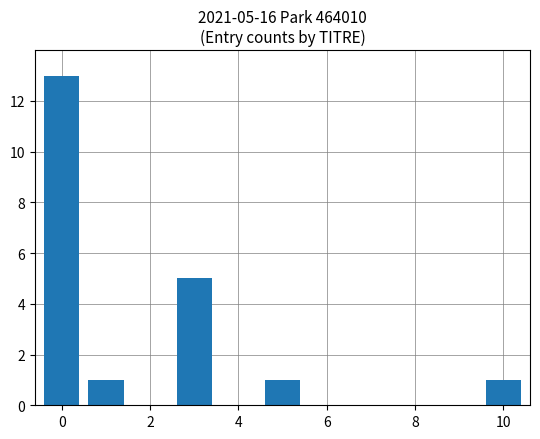

What is the sum of all values?

21